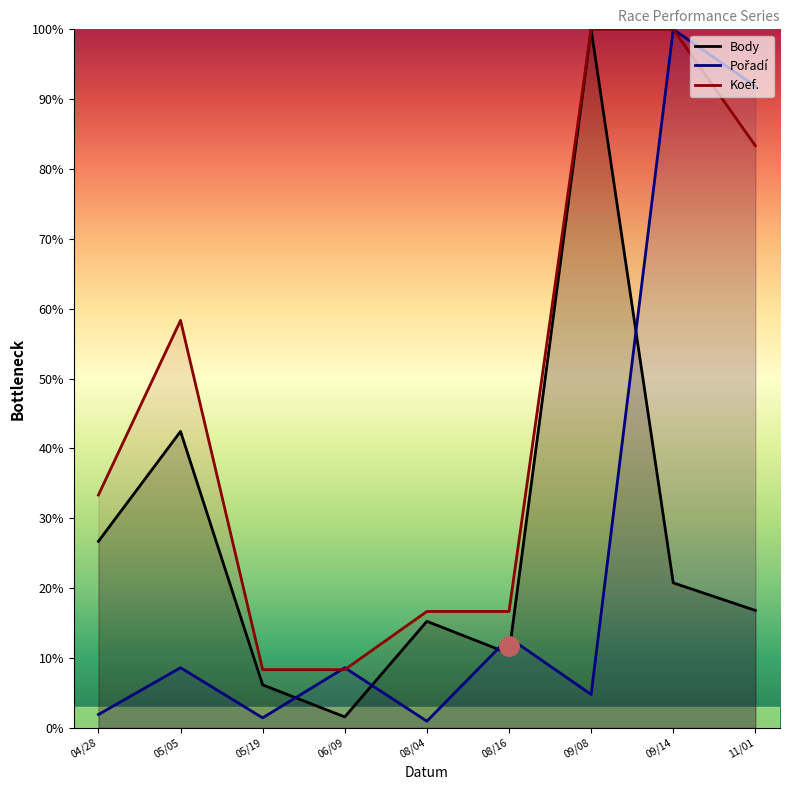

At which category is the sum across all series the highest?

09/14